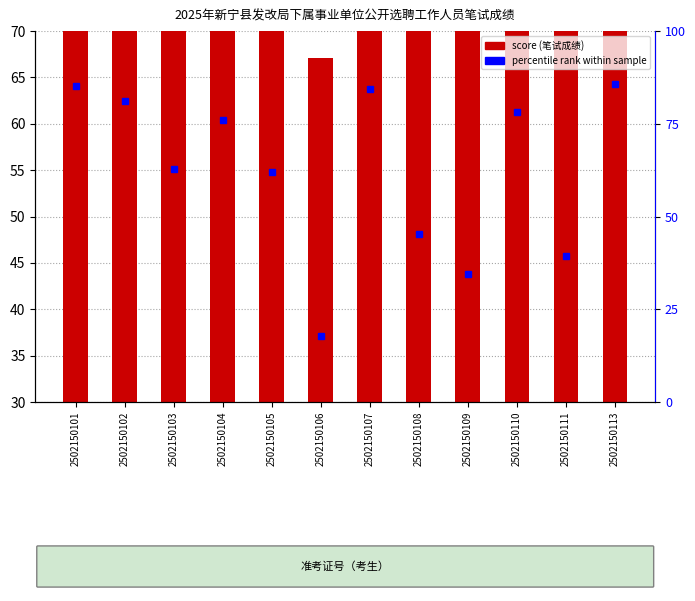

What is the greatest value displayed?

64.3